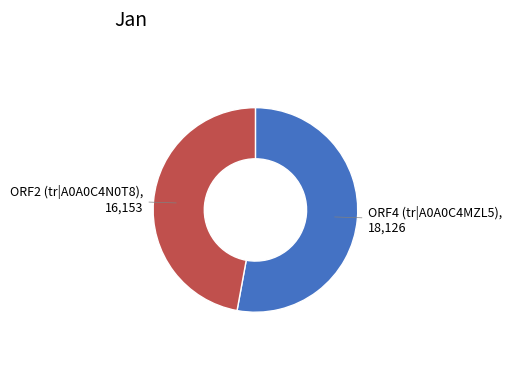

Is there any slice that represents more than half of the pie?

Yes